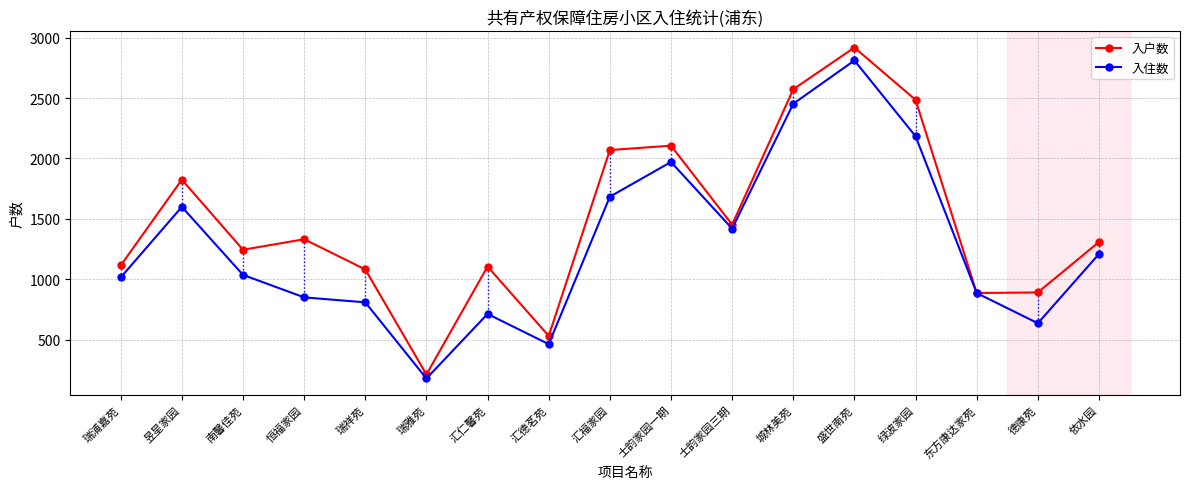

What is the difference between the maximum and minimum values in the 入户数 series?

2705